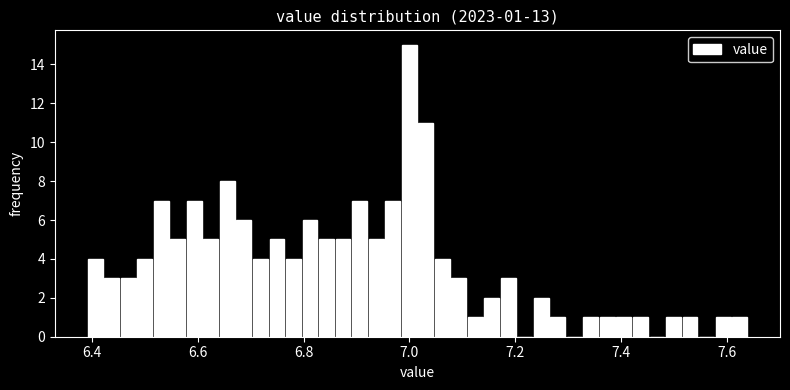

Around what value on the x-axis is the tallest bar? Give the approximate position of its centre, as read against the axis.

7.00